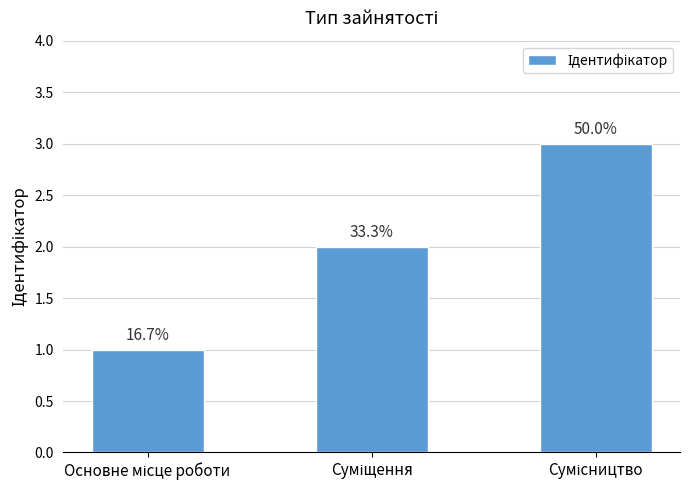

Reading right to left, list all the values displayed in this chart.

Сумісництво=3	Суміщення=2	Основне місце роботи=1